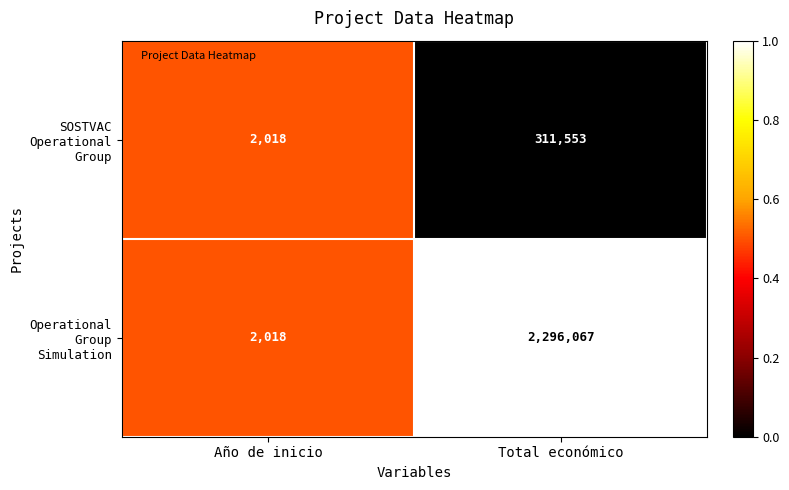

What value does the SOSTVAC Operational Group series have at Total económico?

311553